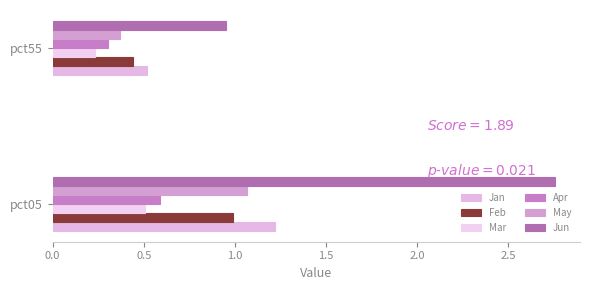

What are all the series names shown in the legend?

Jan, Feb, Mar, Apr, May, Jun